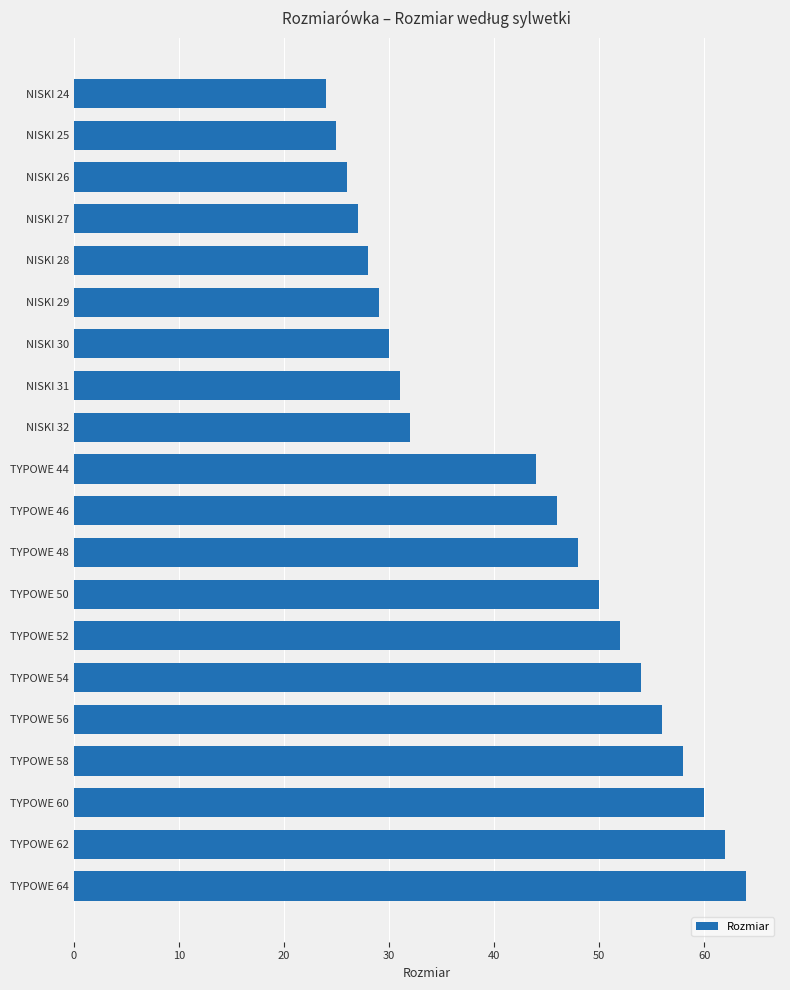

What is the difference between the maximum and second lowest values?

39